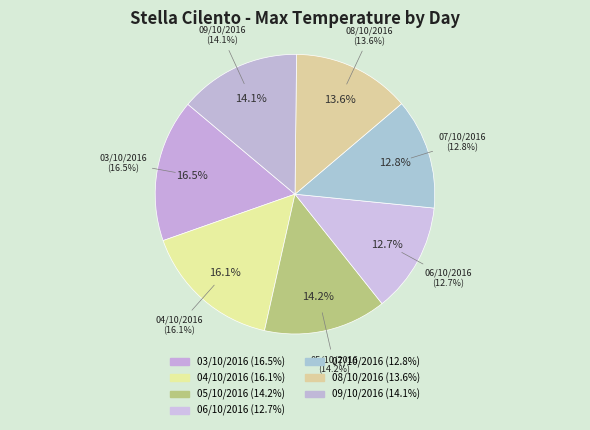

Does 03/10/2016 represent more than half of the total?

No